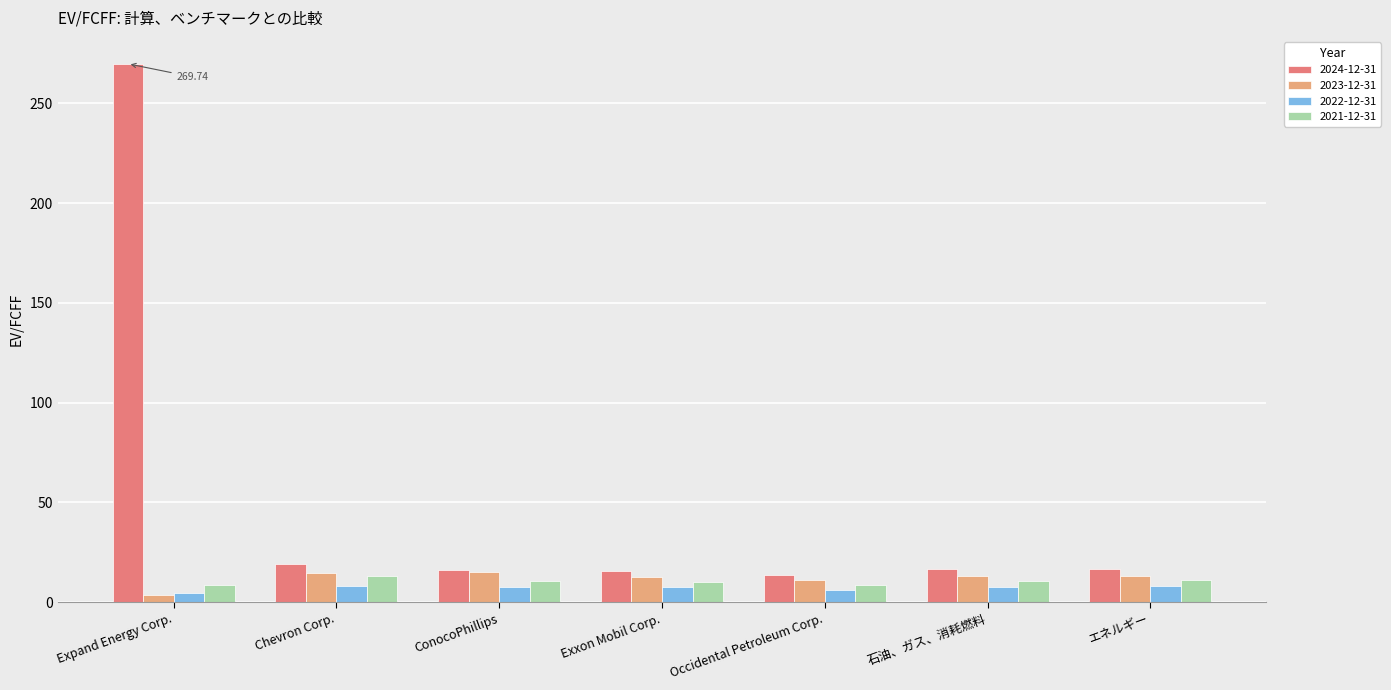

How many distinct data groups are displayed?

4